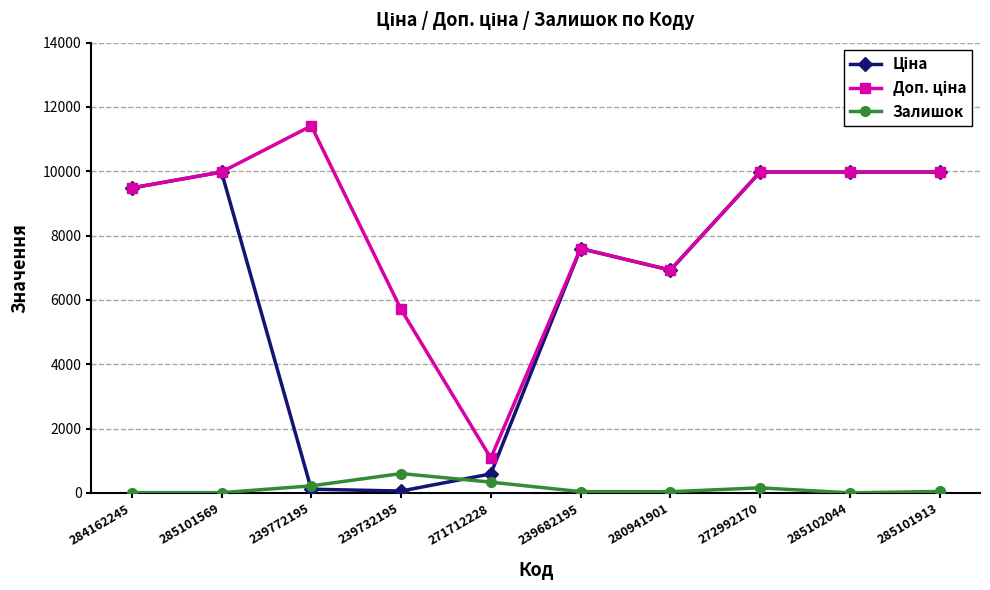

Which label corresponds to the largest value in the chart?

239772195